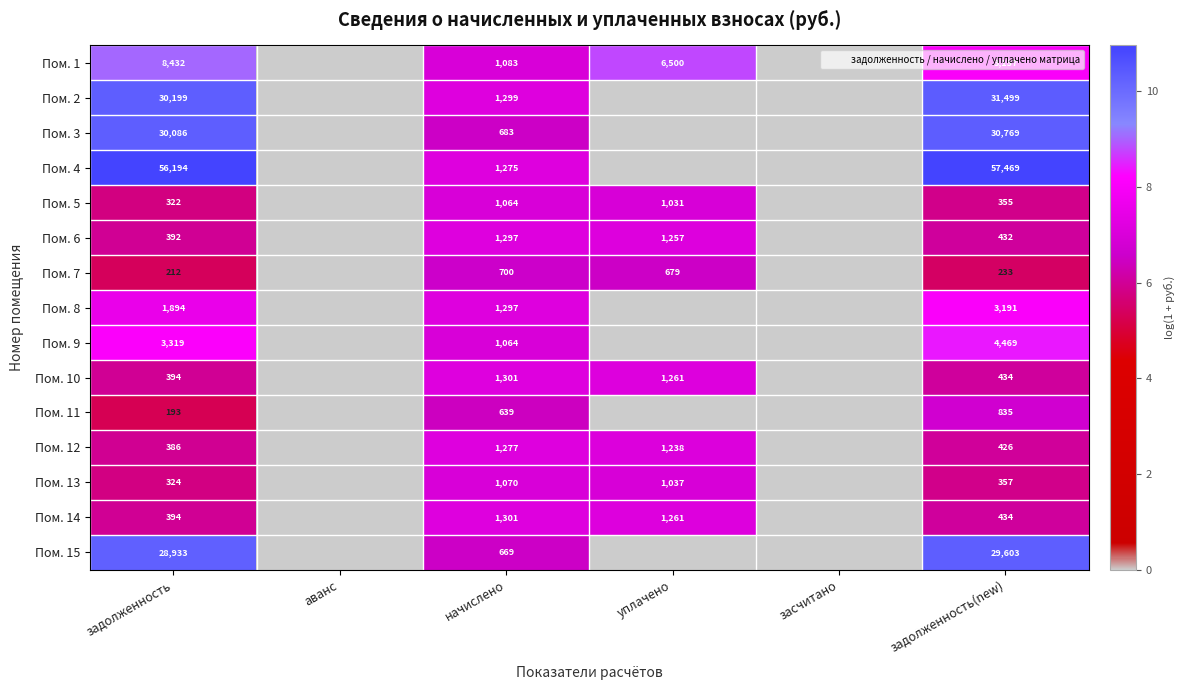

Which category has the lowest value across all series?

аванс